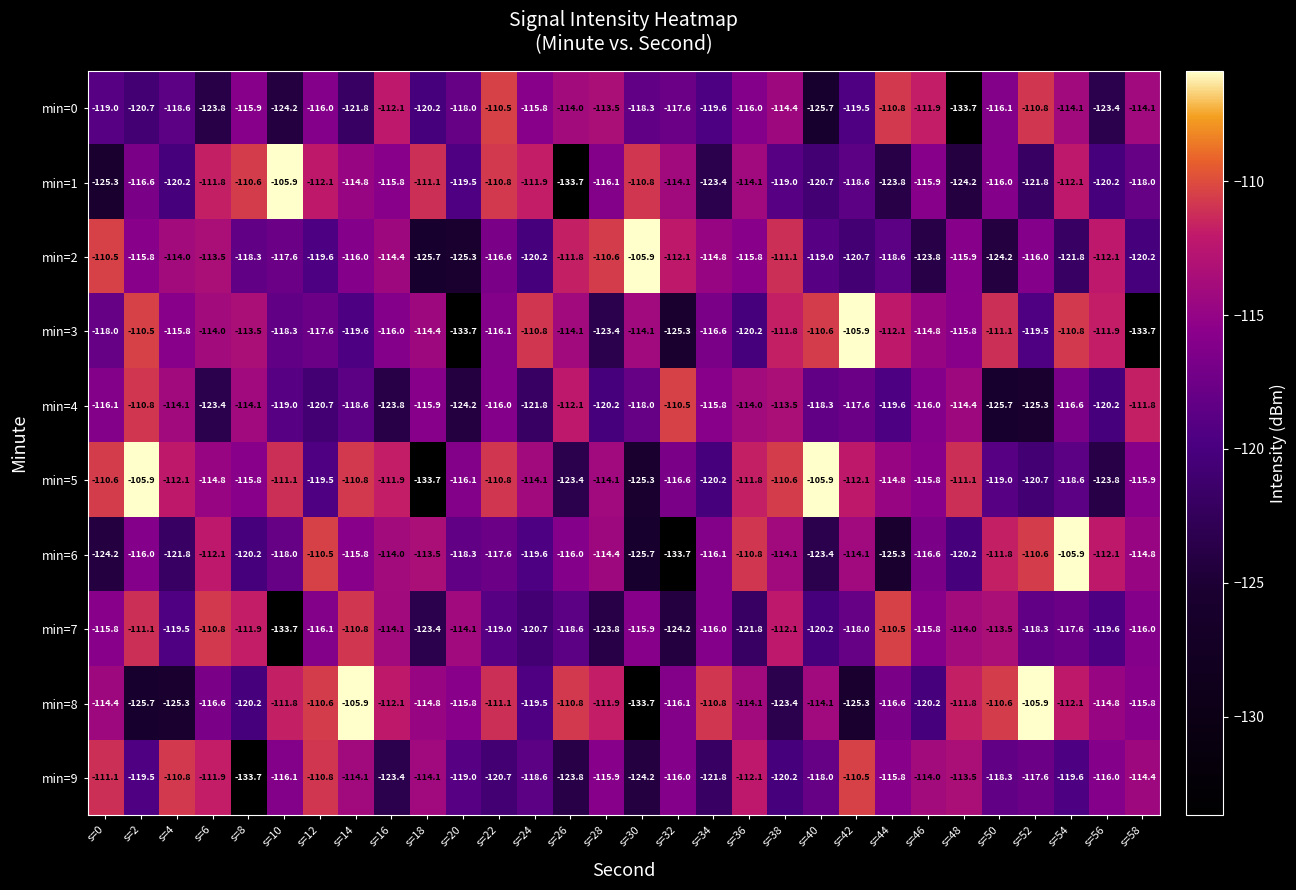

True or false: min=3 has a value of -123.4 at s=28.

True